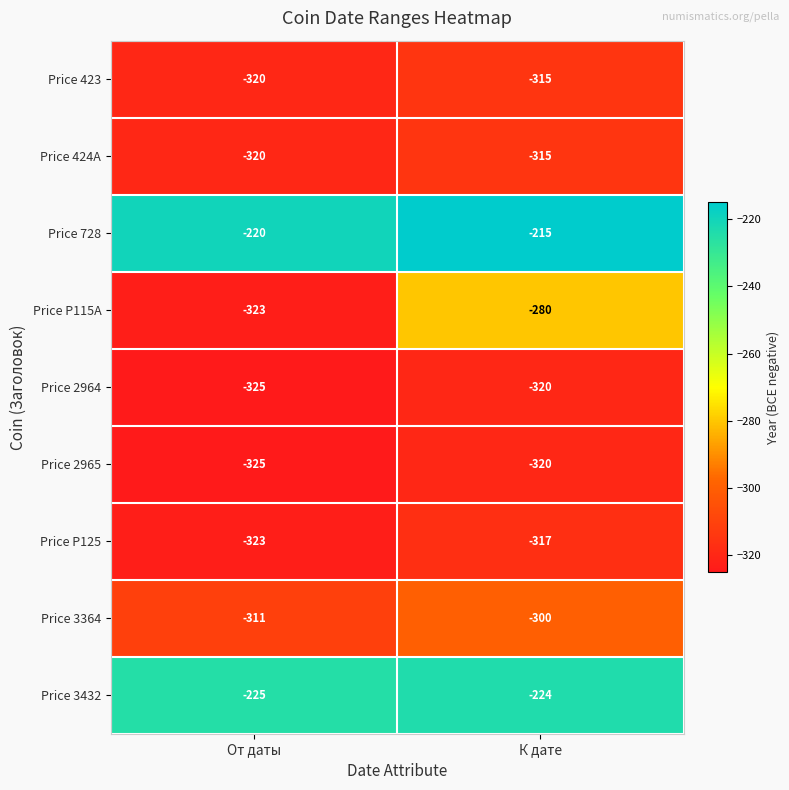

What value does the Price P125 series have at От даты?

-323